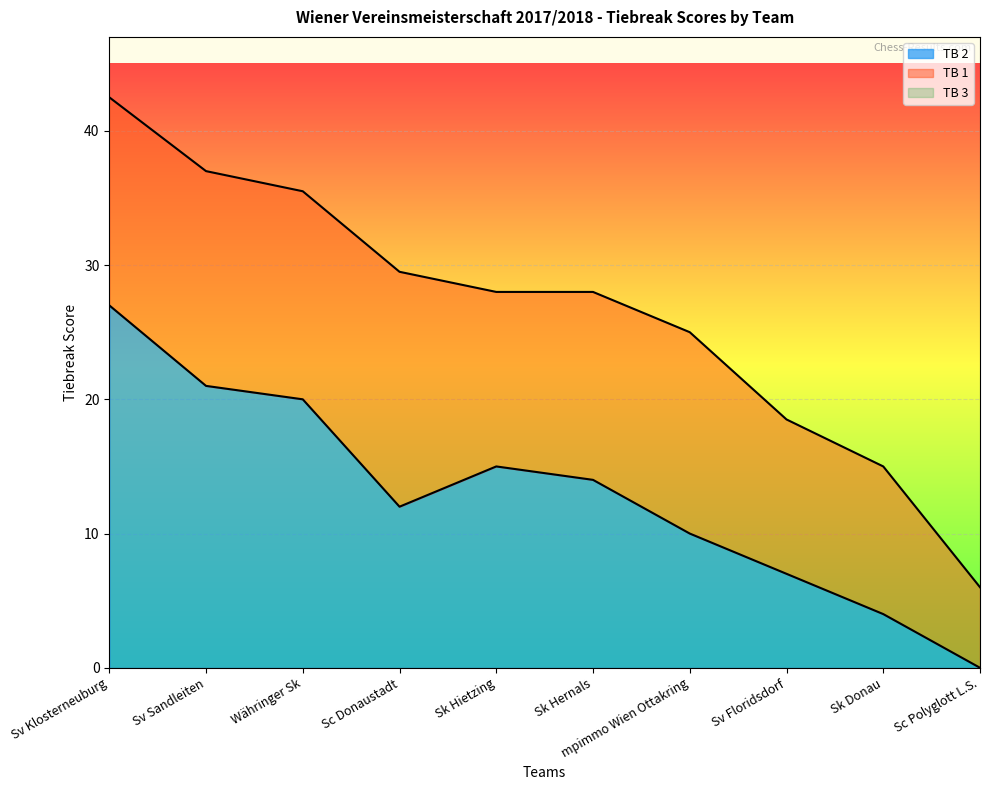

What is the label of the 5th point from the right?

Sk Hernals